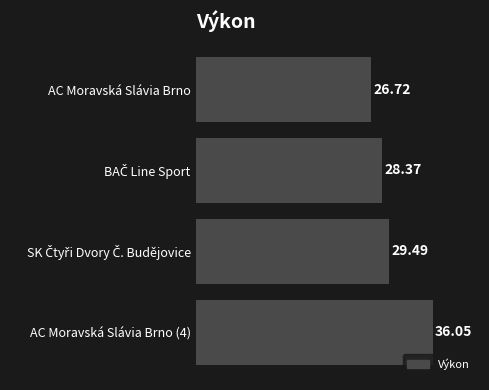

How many data points are less than 29?

2